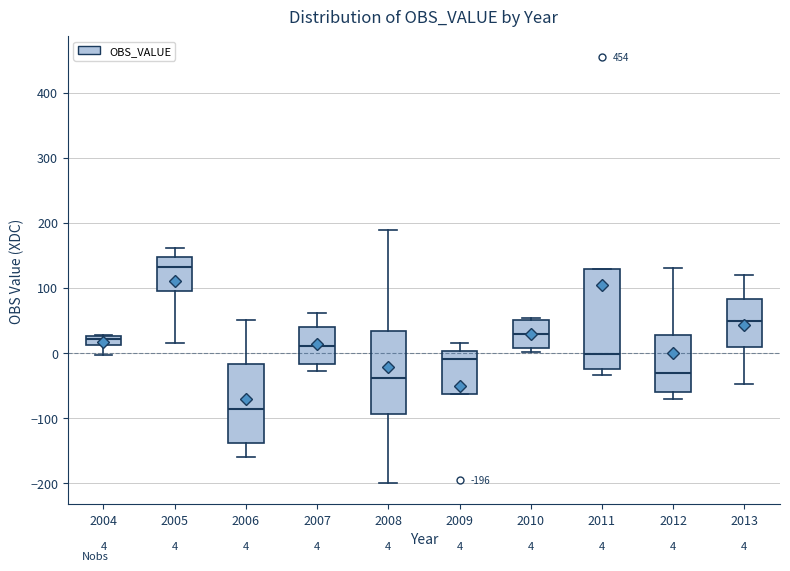

Which box has the lowest median line?

2006